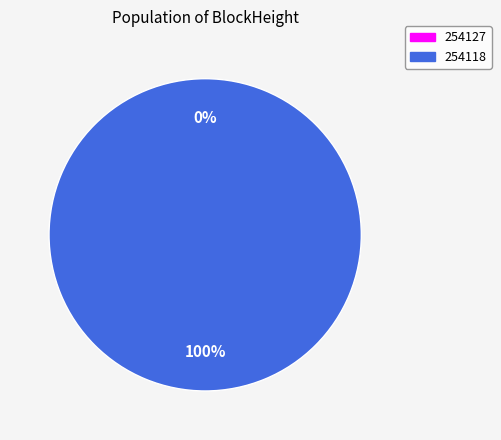

What is the largest slice in the pie chart?

254118